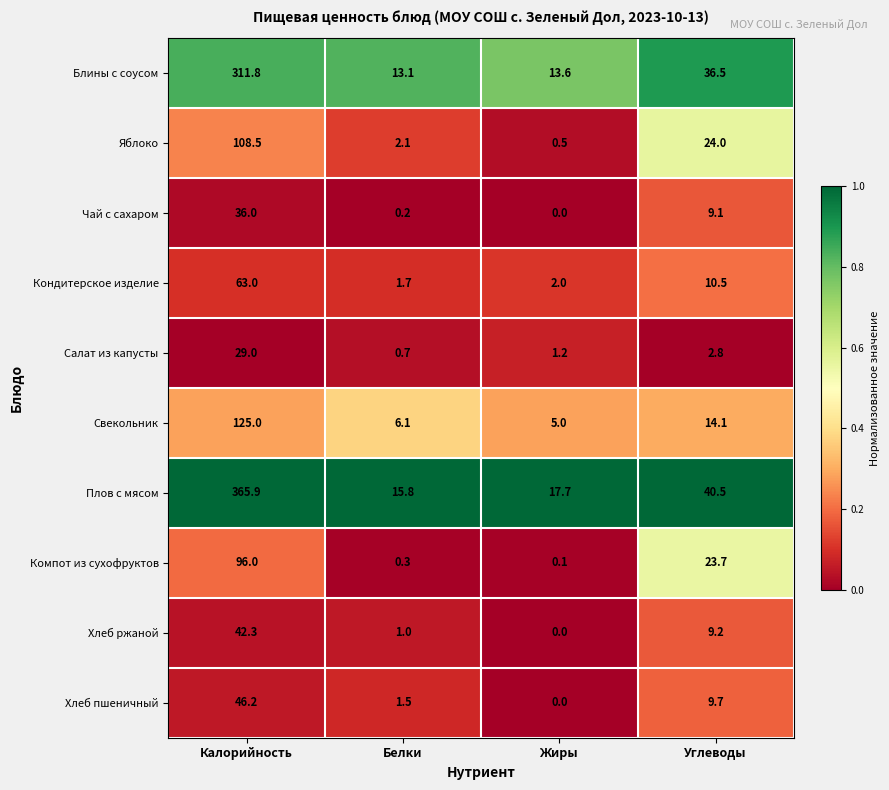

Where does the Компот из сухофруктов series first go above 23?

Калорийность